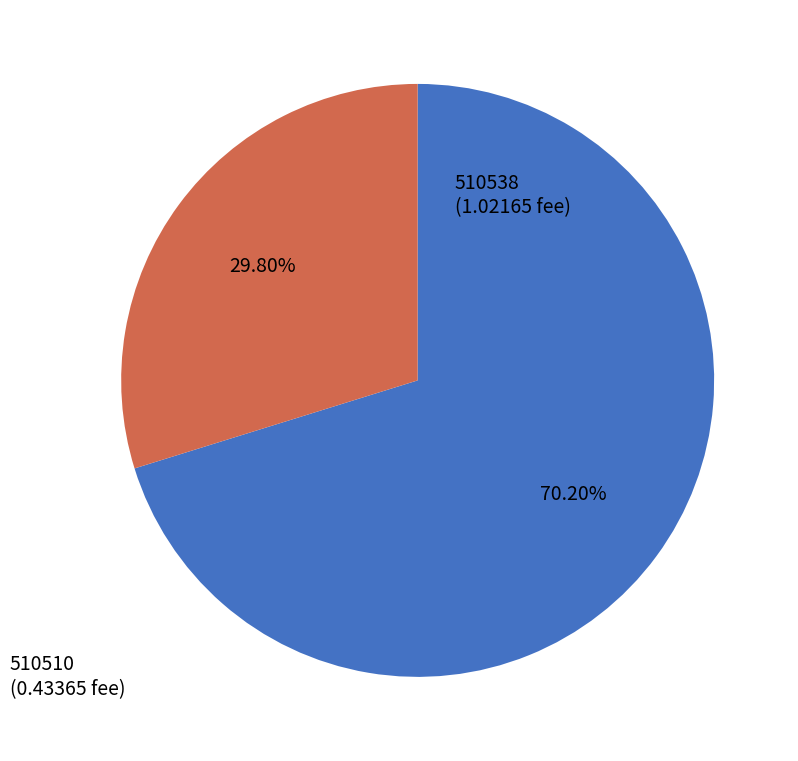

Is the sum of 510510 and 510538 greater than half?

Yes